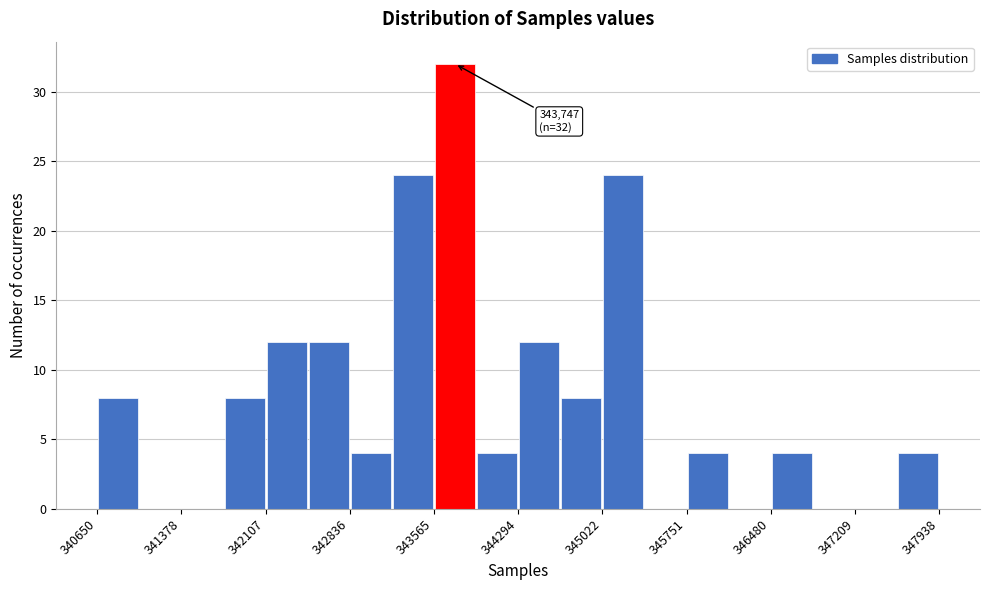

Read against the x-axis, roughly where is the centre of the tallest bar?

343700